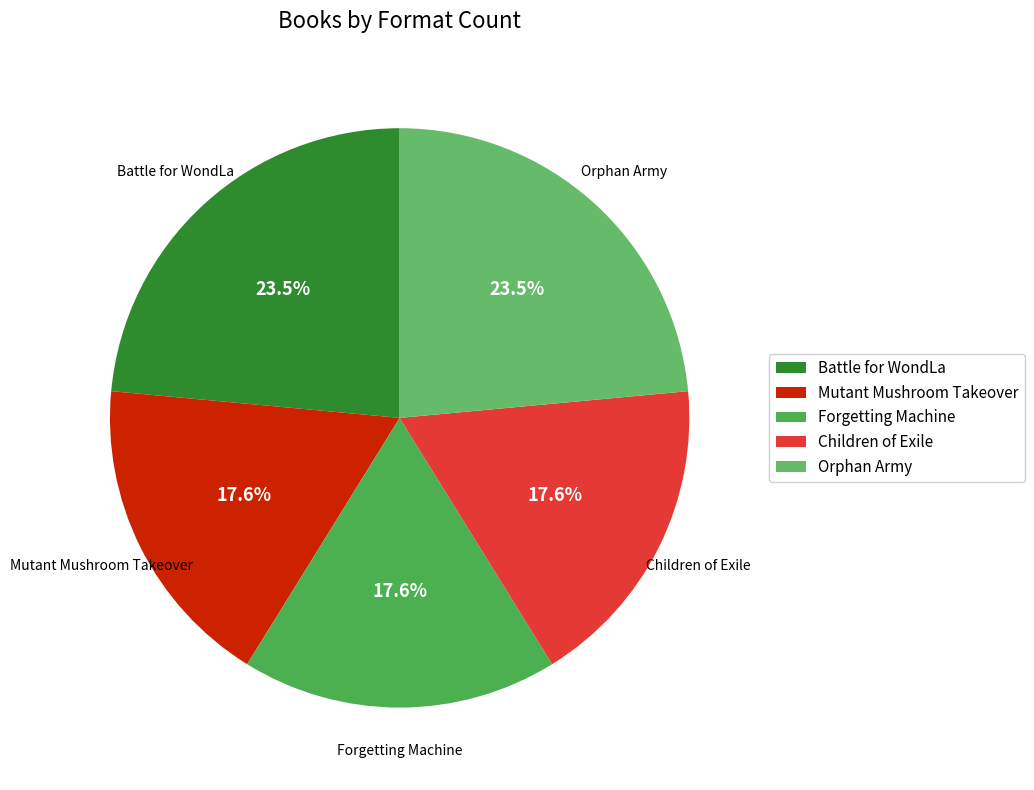

Do Forgetting Machine and Orphan Army together represent more than half of the pie?

No